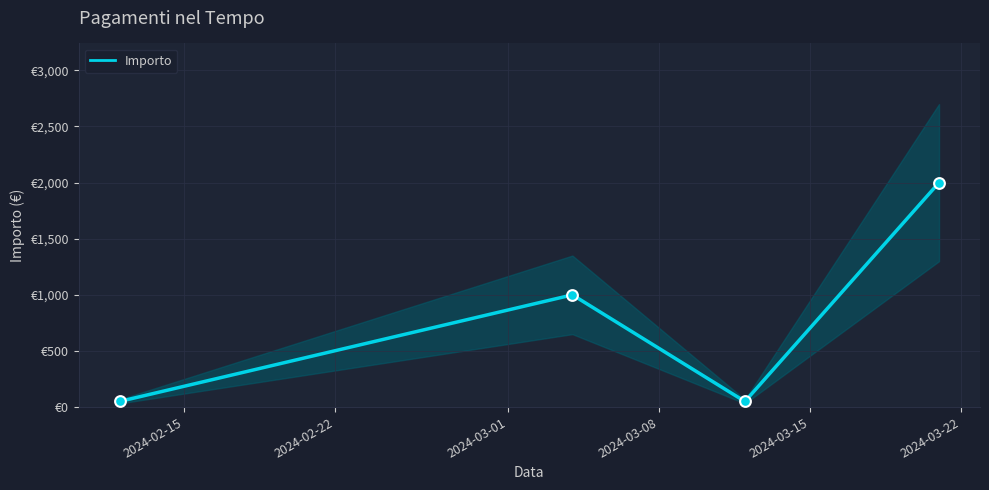

Between 2024-03-08 and 2024-02-22, which is larger?

2024-03-08